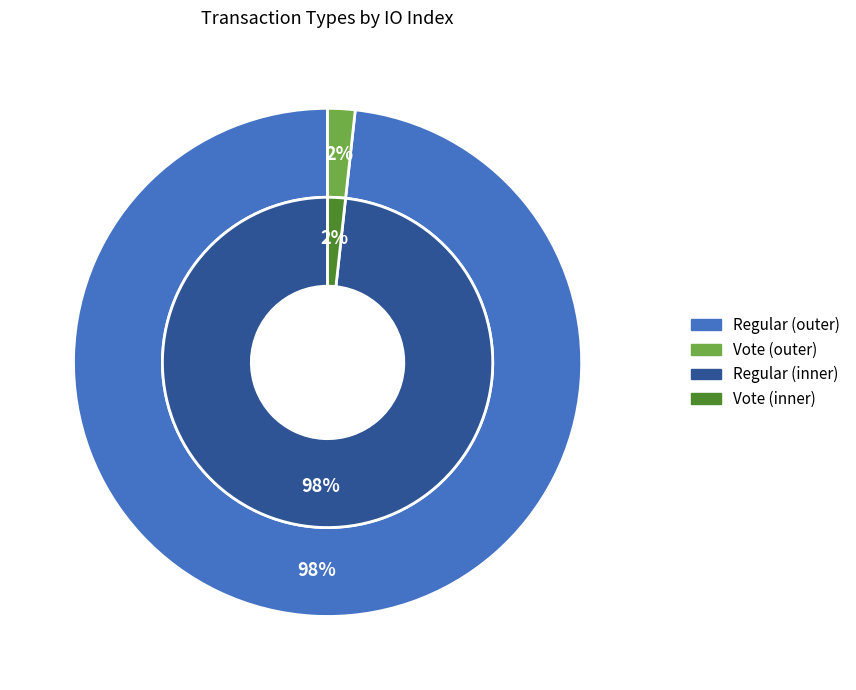

What is the total percentage of Vote and Regular?

100.0%